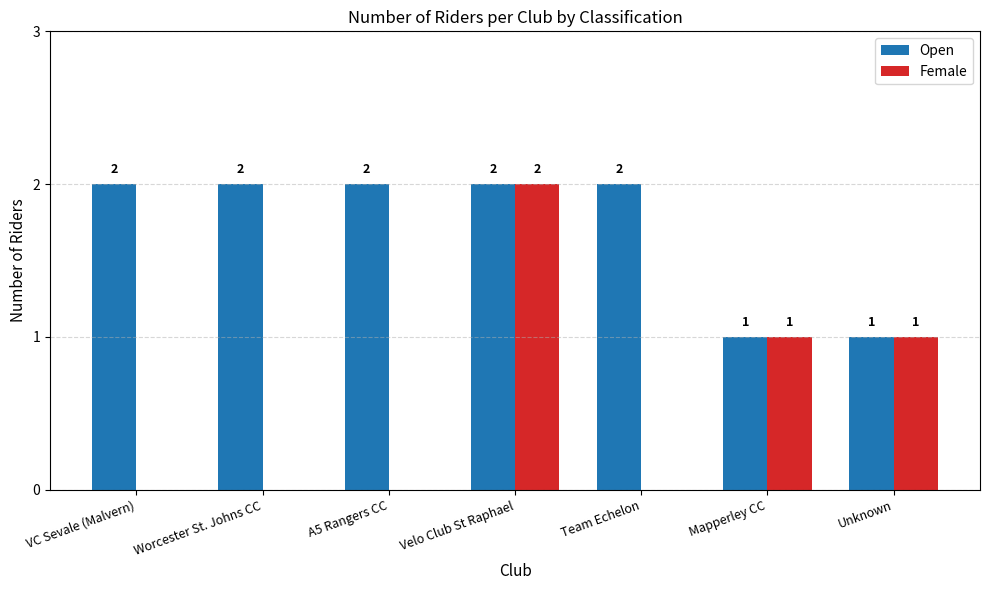

Is the value of Female at Unknown greater than the value of Open at Worcester St. Johns CC?

No